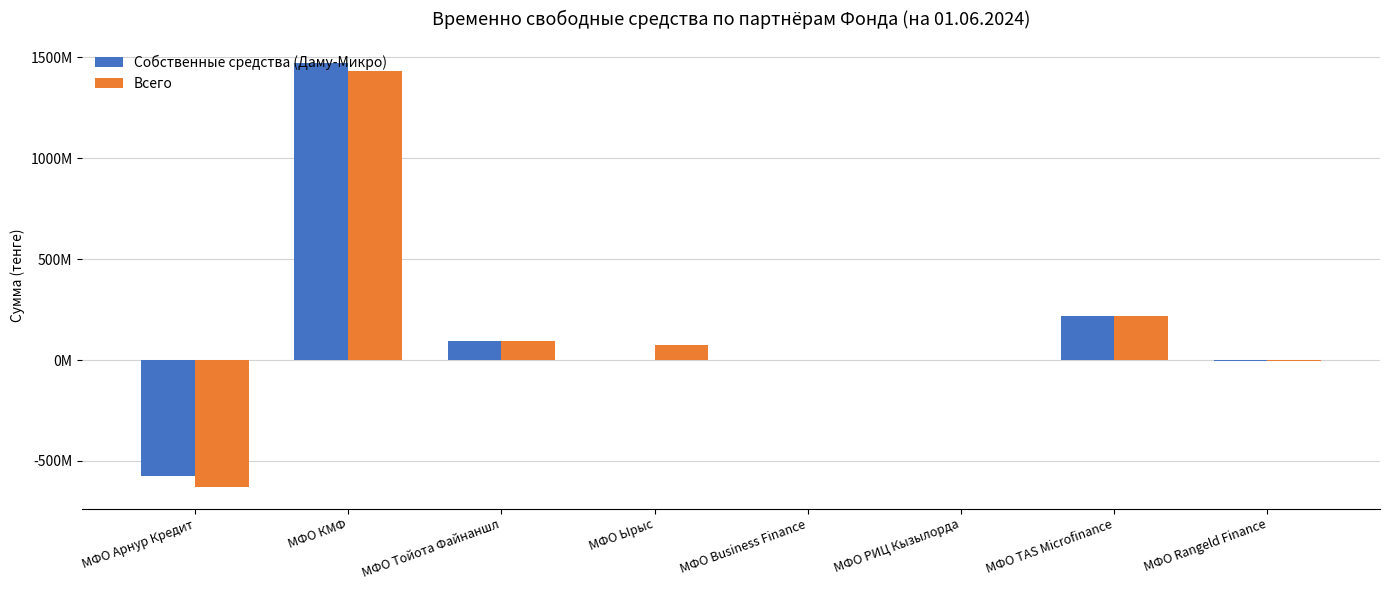

What are all the series names shown in the legend?

Собственные средства (Даму-Микро), Всего